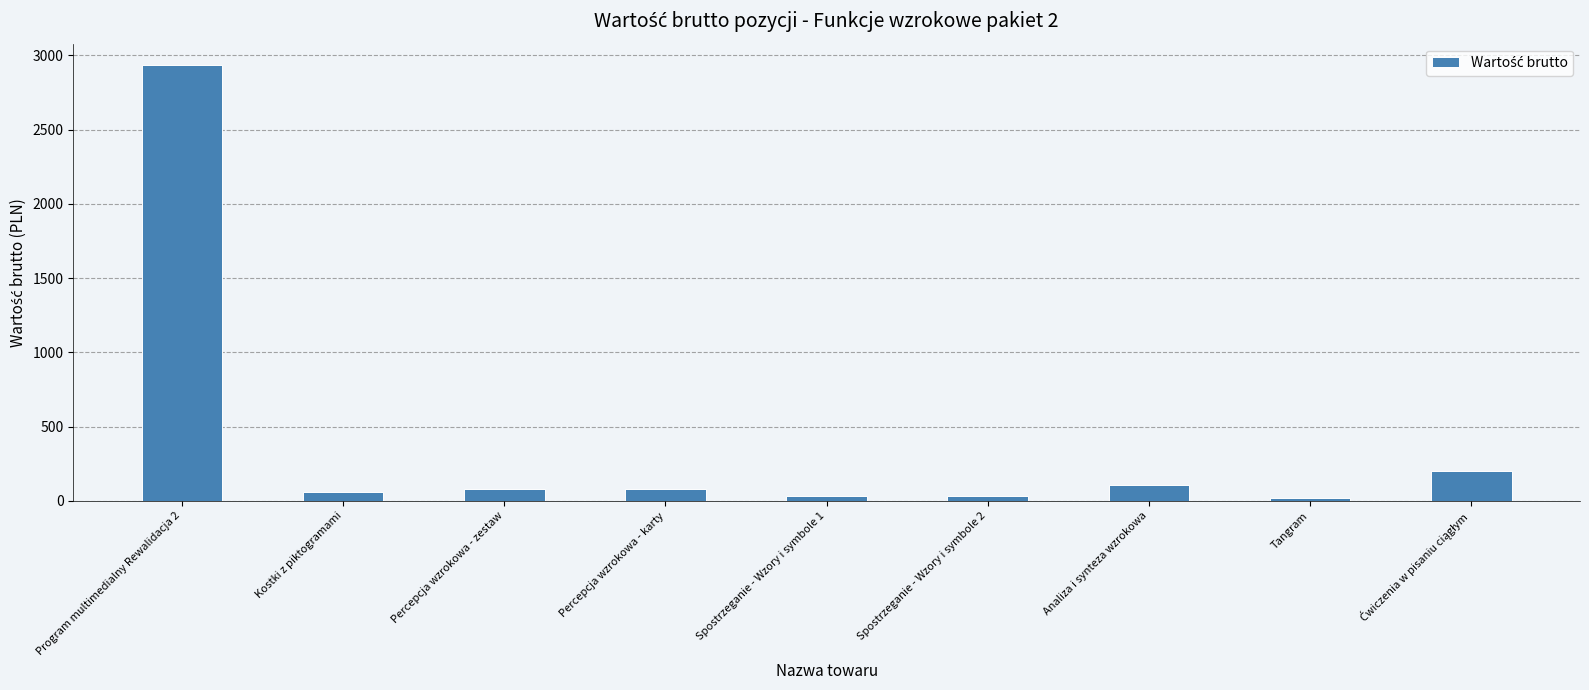

True or false: the data shows 109.9 at Analiza i synteza wzrokowa.

True